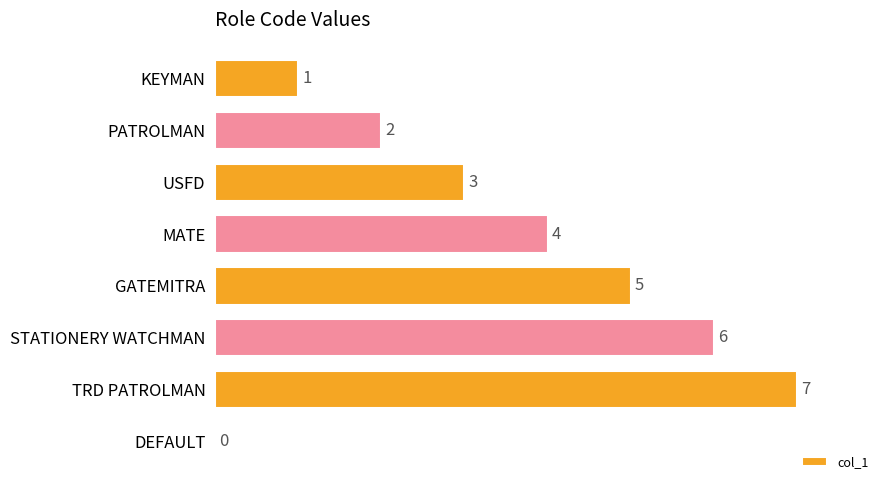

How many values are above zero?

7